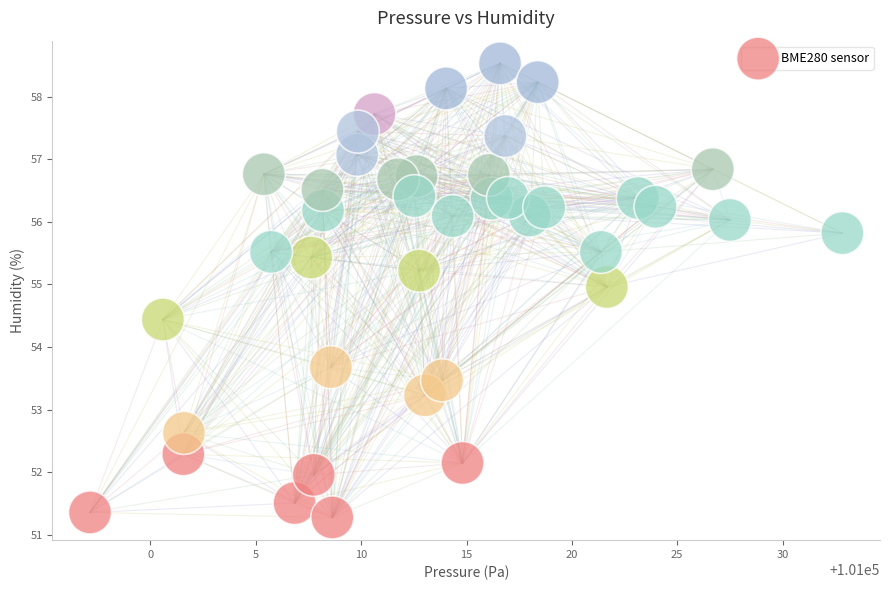

What is the range of X values (max minus min)?

35.7